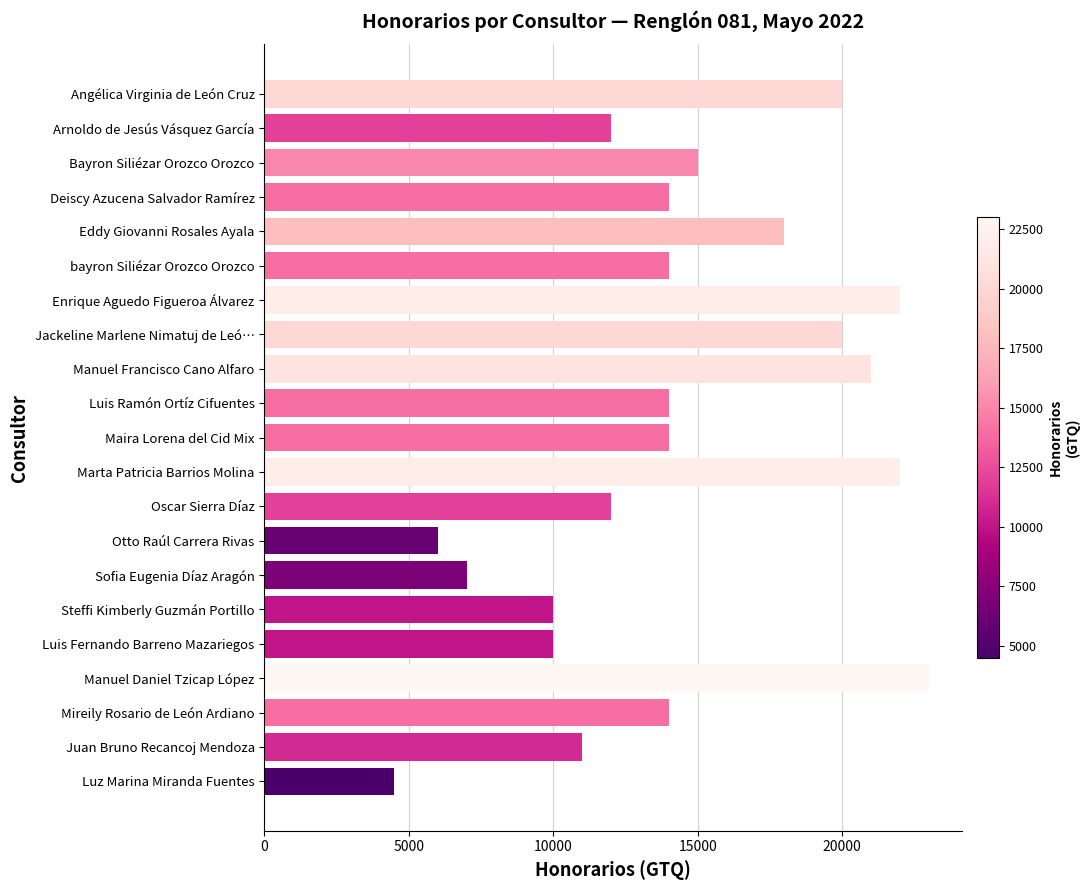

What is the ratio of the value at Enrique Aguedo Figueroa Álvarez to the value at Luis Fernando Barreno Mazariegos?

2.2